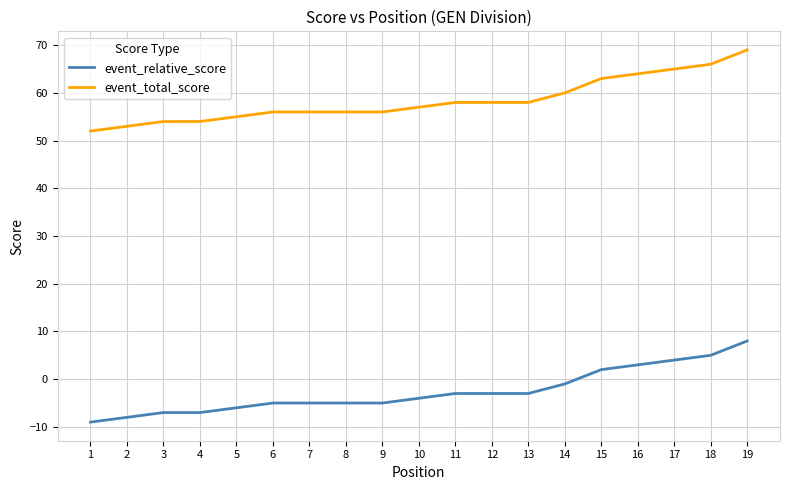

Which series has the largest total across all categories?

event_total_score